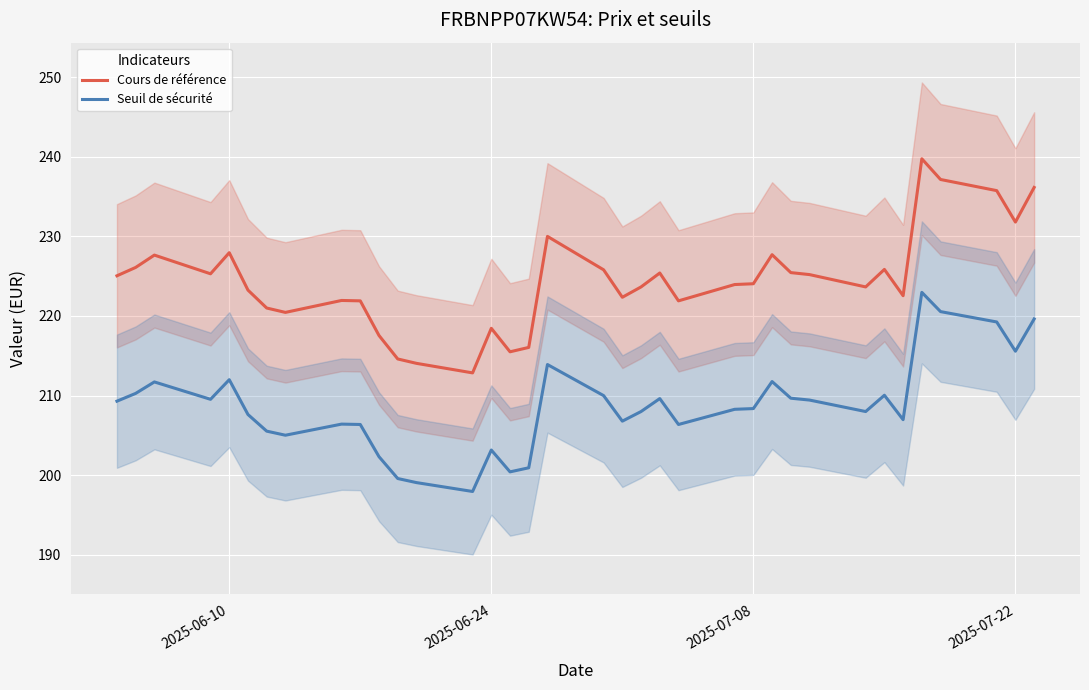

Which series has the widest spread of values?

Cours de référence